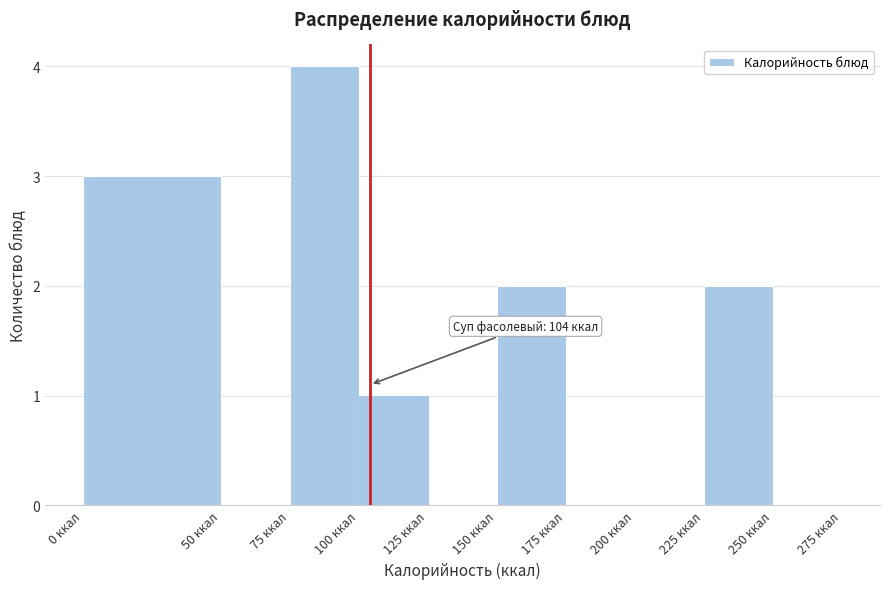

Which range on the x-axis has the tallest bar?

75 to 100